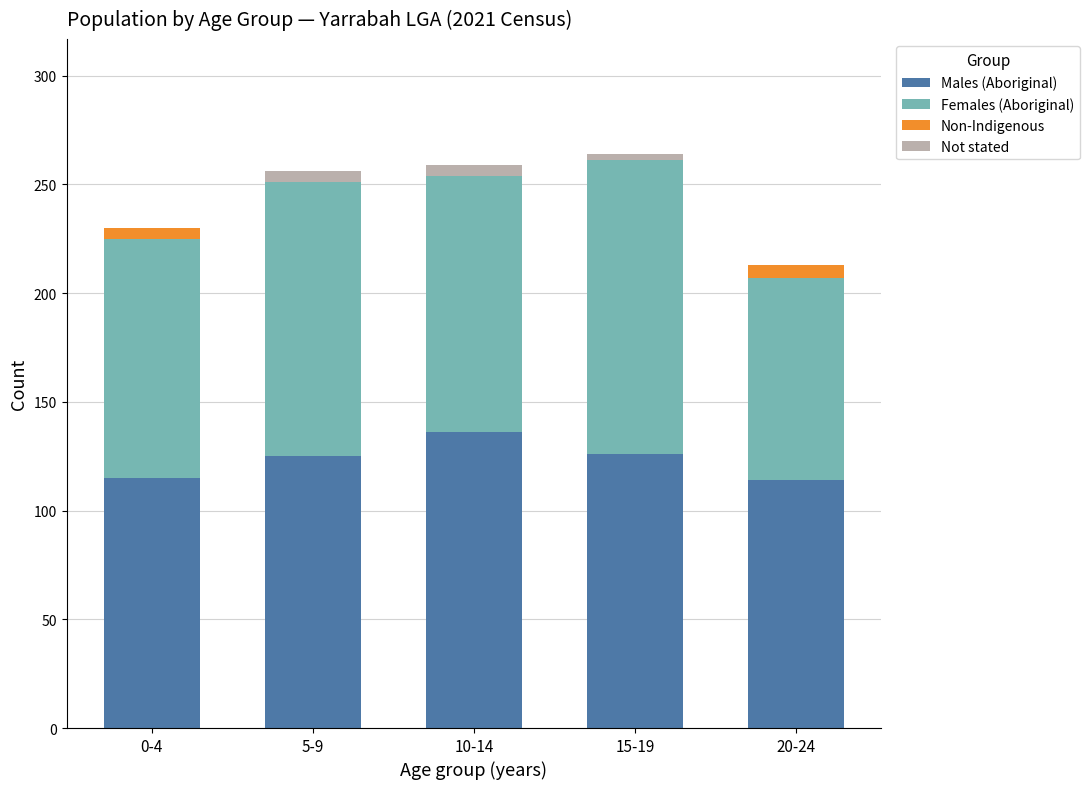

Which category has the highest value in the Males (Aboriginal) series?

10-14